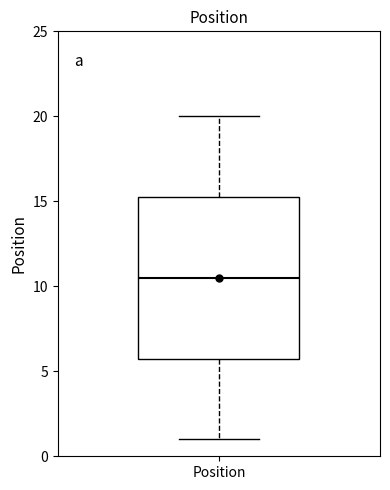

Transcribe this box plot: give where the median line is, the range the box spans, and where the two whiskers end, as read against the y-axis. The values are not printed on the chart, so give them approximately, as read against the axis.

median 10.5, box 6.0 to 15.5, whiskers 1.0 to 20.0